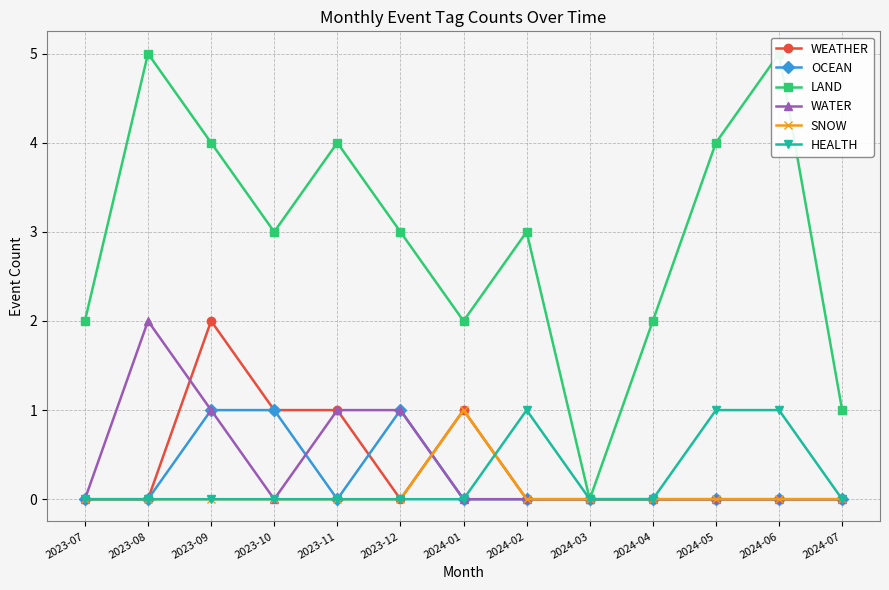

What position from the left is 2023-07?

1